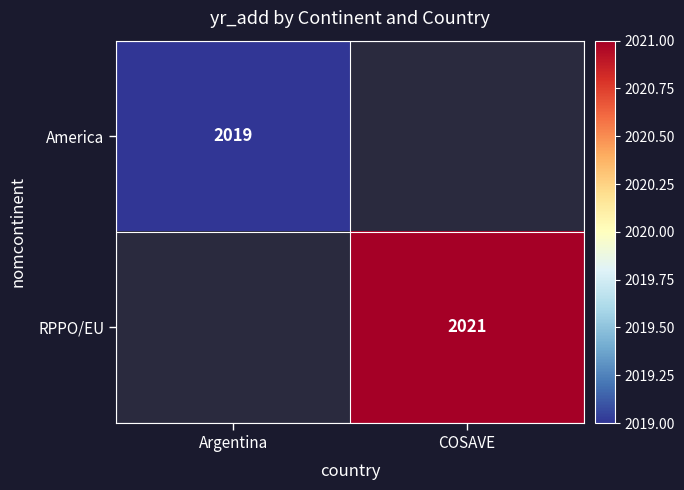

Which label corresponds to the smallest value in the chart?

Argentina